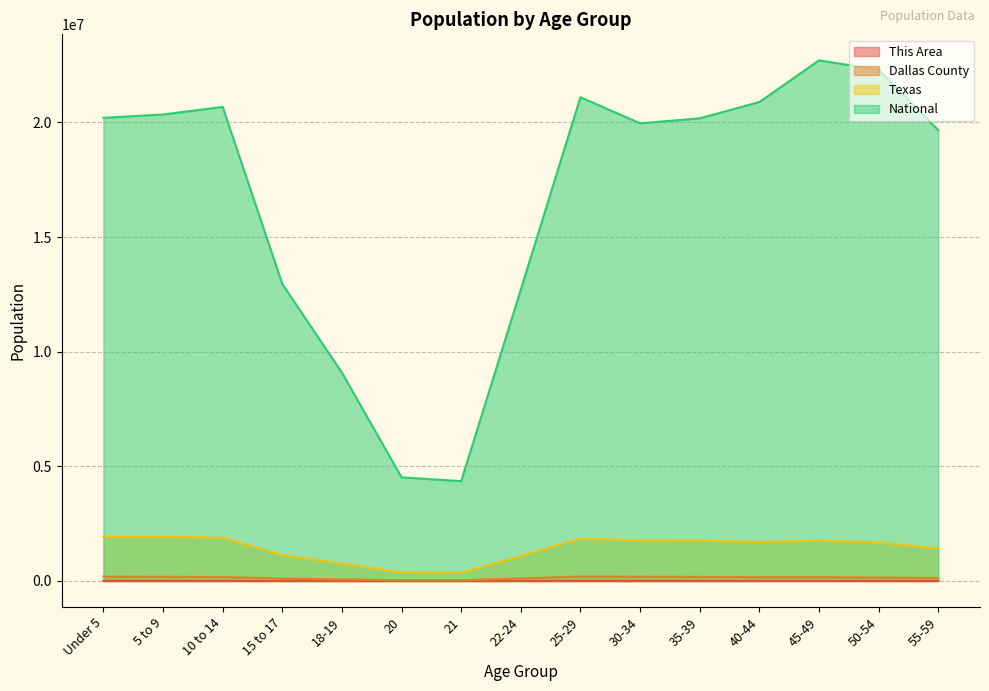

How many interior local peaks does the This Area series have?

3